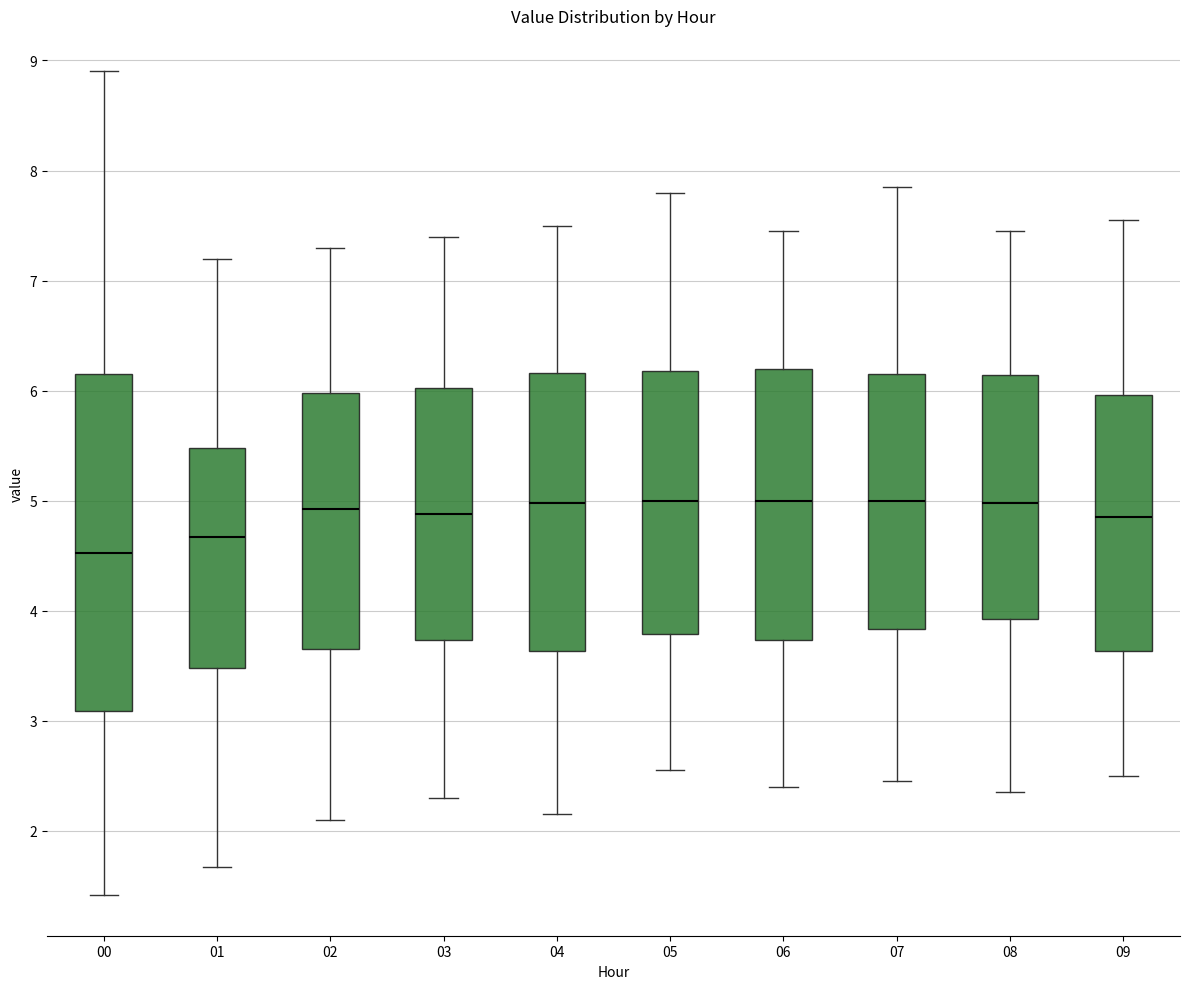

Reading left to right, read every box against the y-axis: the position of its median line, the range the box covers, and the ends of its whiskers. The values are not printed on the chart, so give them approximately, as read against the axis.

00: median 4.5, box 3.1 to 6.2, whiskers 1.4 to 8.9
01: median 4.7, box 3.5 to 5.5, whiskers 1.7 to 7.2
02: median 4.9, box 3.7 to 6.0, whiskers 2.1 to 7.3
03: median 4.9, box 3.7 to 6.0, whiskers 2.3 to 7.4
04: median 5.0, box 3.6 to 6.2, whiskers 2.2 to 7.5
05: median 5.0, box 3.8 to 6.2, whiskers 2.6 to 7.8
06: median 5.0, box 3.7 to 6.2, whiskers 2.4 to 7.5
07: median 5.0, box 3.8 to 6.2, whiskers 2.5 to 7.9
08: median 5.0, box 3.9 to 6.1, whiskers 2.4 to 7.5
09: median 4.9, box 3.6 to 6.0, whiskers 2.5 to 7.6